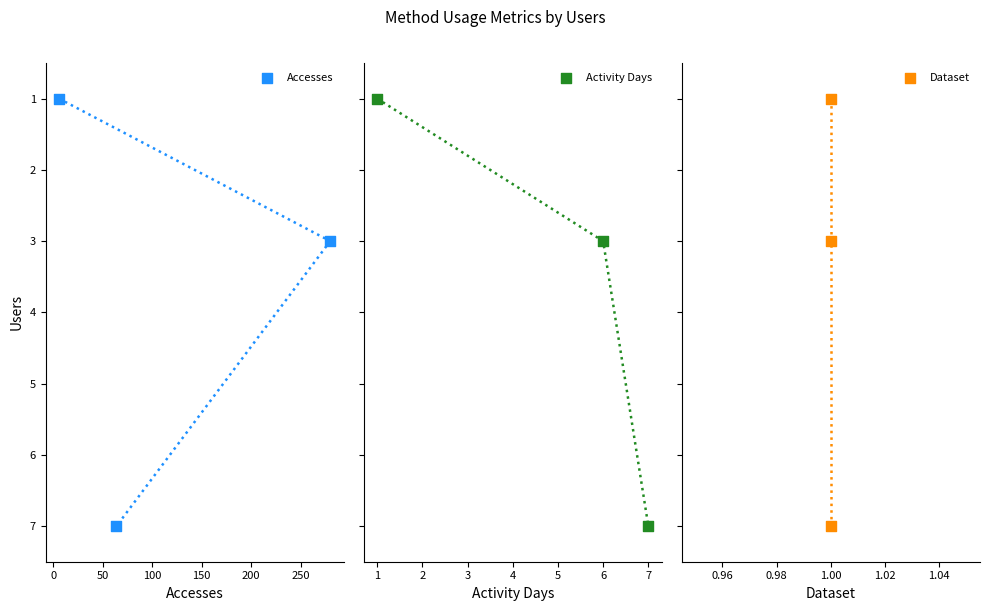

What are all the series names shown in the legend?

Accesses, Activity Days, Dataset